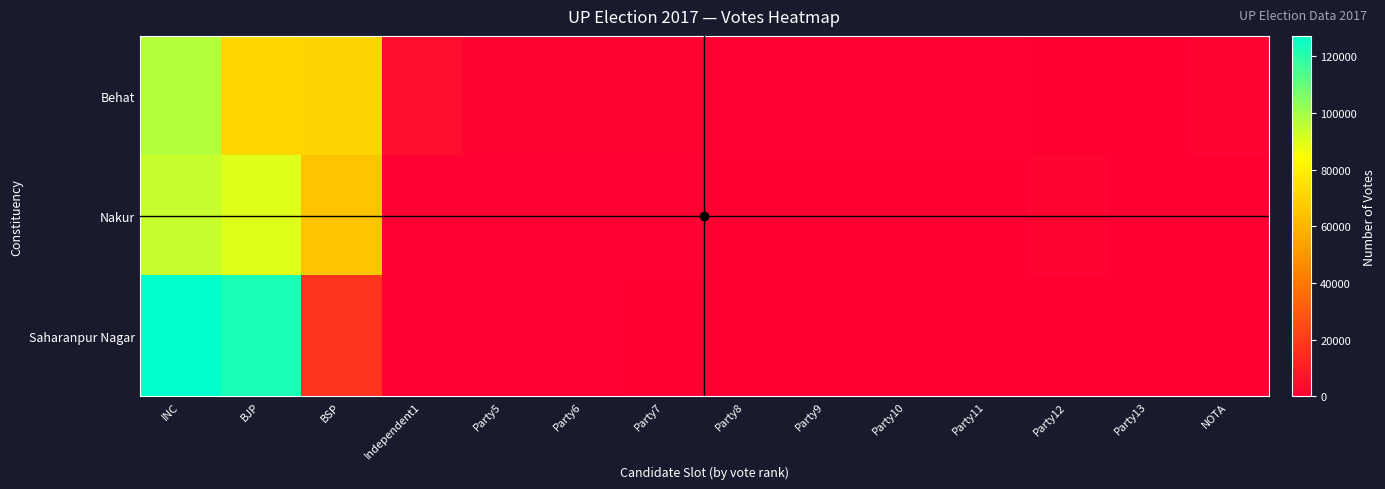

List the series in order of their overall mean, lowest first.

Behat, Nakur, Saharanpur Nagar